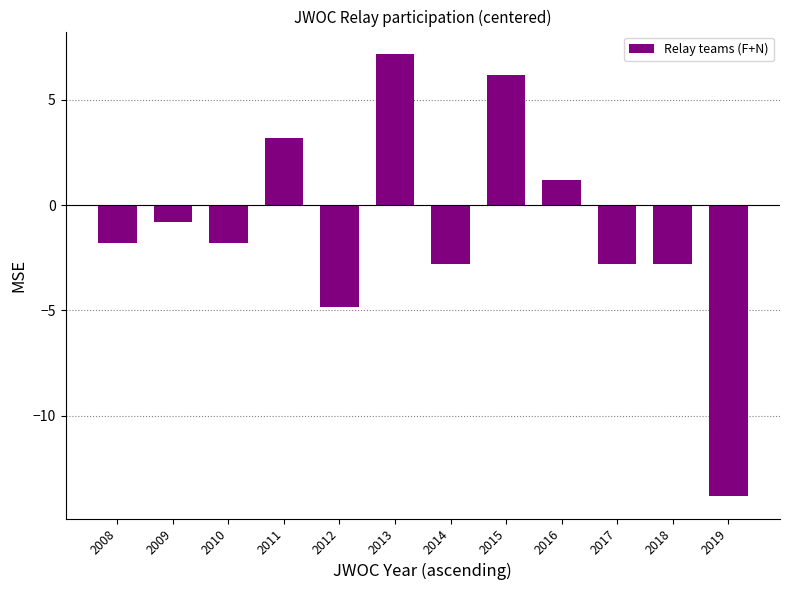

Reading left to right, list all the values displayed in this chart.

2008=-1.8	2009=-0.8	2010=-1.8	2011=3.2	2012=-4.8	2013=7.2	2014=-2.8	2015=6.2	2016=1.2	2017=-2.8	2018=-2.8	2019=-13.8